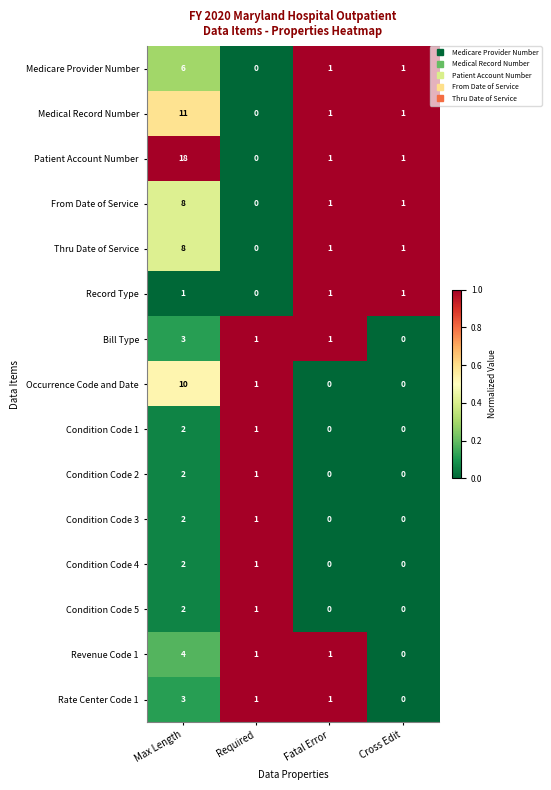

Between Max Length and Cross Edit, which series saw the biggest shift?

Patient Account Number